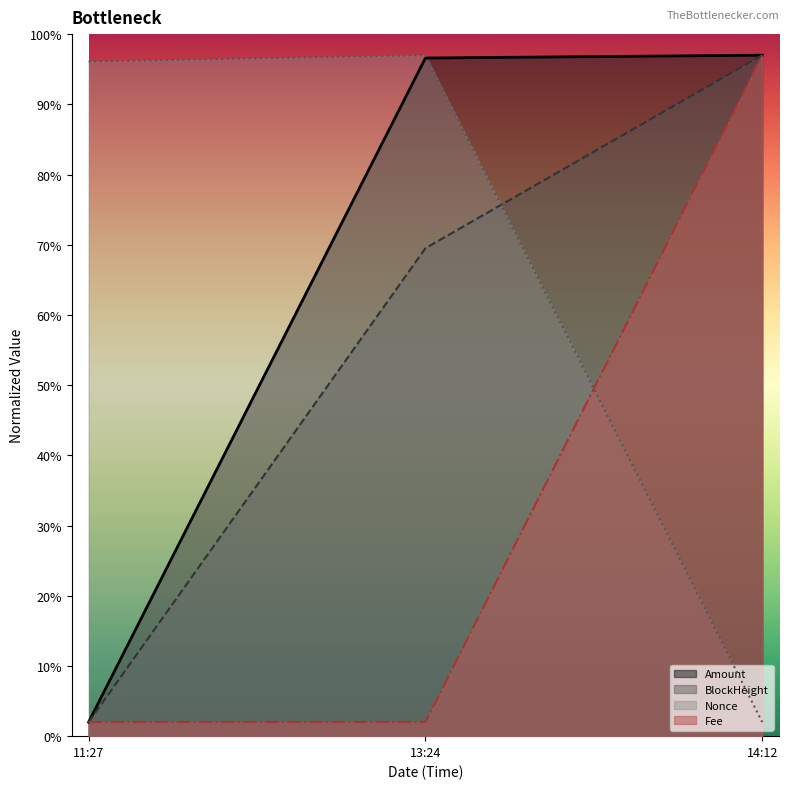

Is it true that Fee equals 97.0 at 14:12?

True